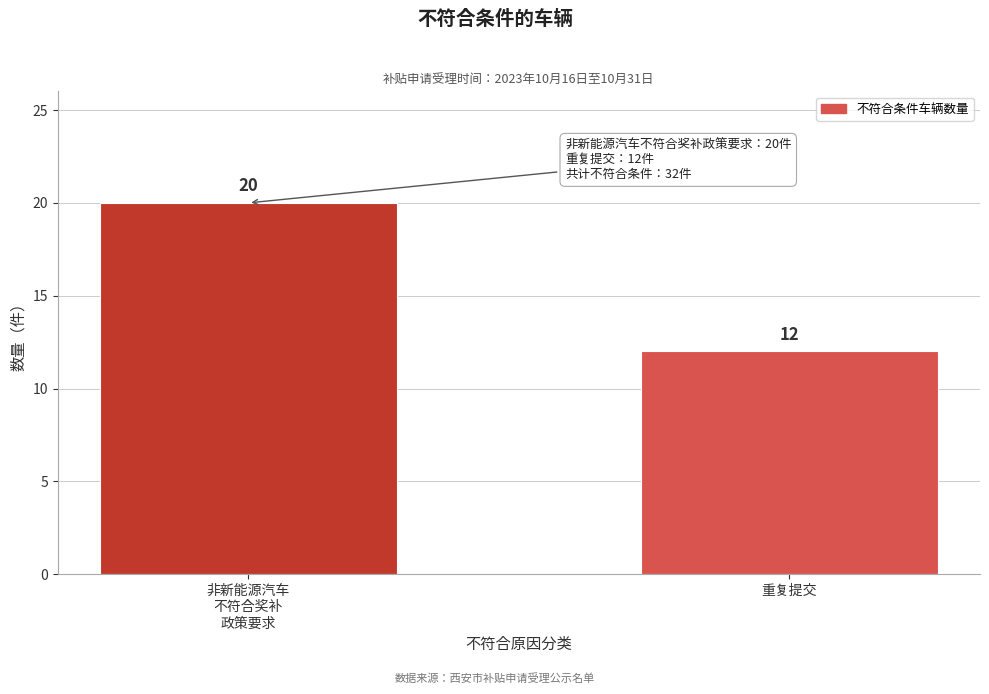

Reading right to left, transcribe all the data shown in this chart.

12	20